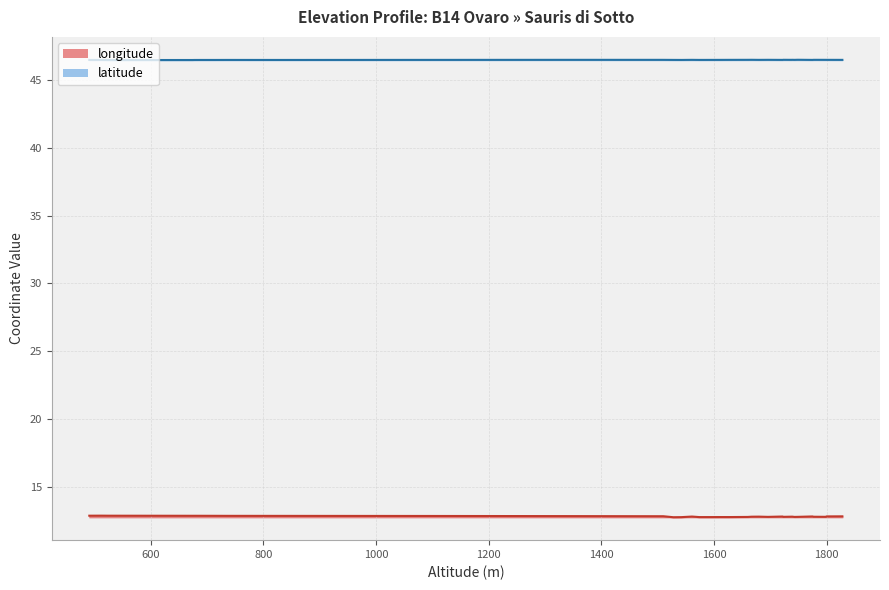

Reading left to right, what are all the values shown in this chart?

longitude: 0=12.9	1=12.9	2=12.9	3=12.9	4=12.9	5=12.9	6=12.9	7=12.9	8=12.9	9=12.9	10=12.8	11=12.8	12=12.8	13=12.8	14=12.8	15=12.8	16=12.8	17=12.8	18=12.8	19=12.8	20=12.8	21=12.8	22=12.8	23=12.8	24=12.8	25=12.8	26=12.8	27=12.8	28=12.8	29=12.8	30=12.8	31=12.8	32=12.8	33=12.8	34=12.8	35=12.8	36=12.8	37=12.7
latitude: 0=46.5	1=46.5	2=46.5	3=46.5	4=46.5	5=46.5	6=46.5	7=46.5	8=46.5	9=46.5	10=46.5	11=46.5	12=46.5	13=46.5	14=46.5	15=46.5	16=46.5	17=46.5	18=46.5	19=46.5	20=46.5	21=46.5	22=46.5	23=46.5	24=46.5	25=46.5	26=46.5	27=46.5	28=46.5	29=46.5	30=46.5	31=46.5	32=46.5	33=46.5	34=46.5	35=46.5	36=46.5	37=46.5